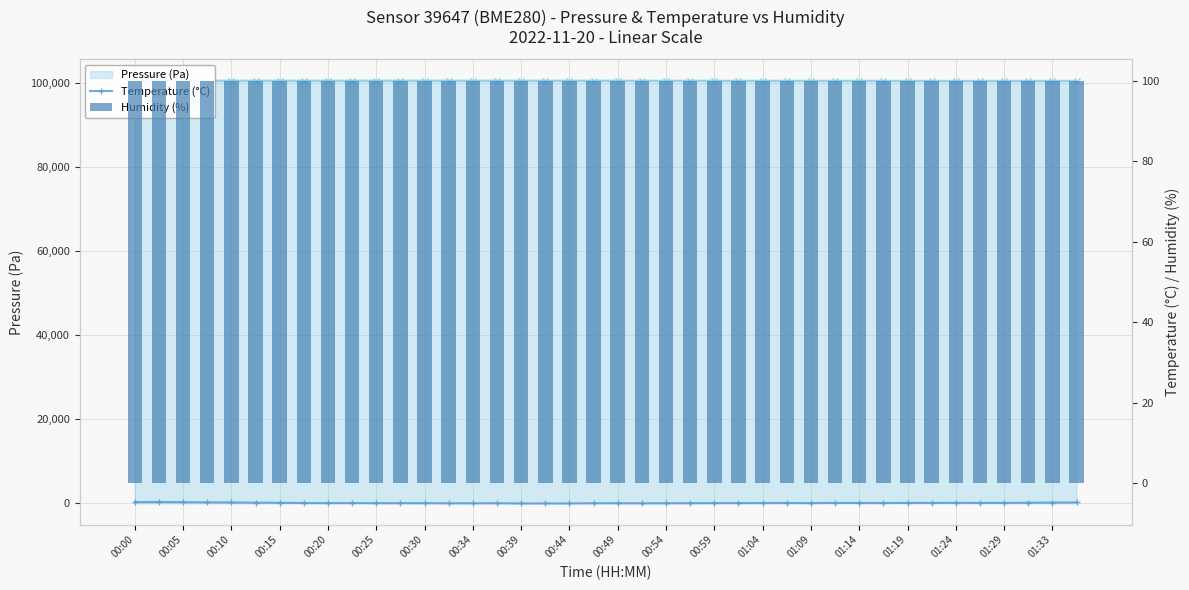

Read the Pressure (Pa) value at 24.

100449.5